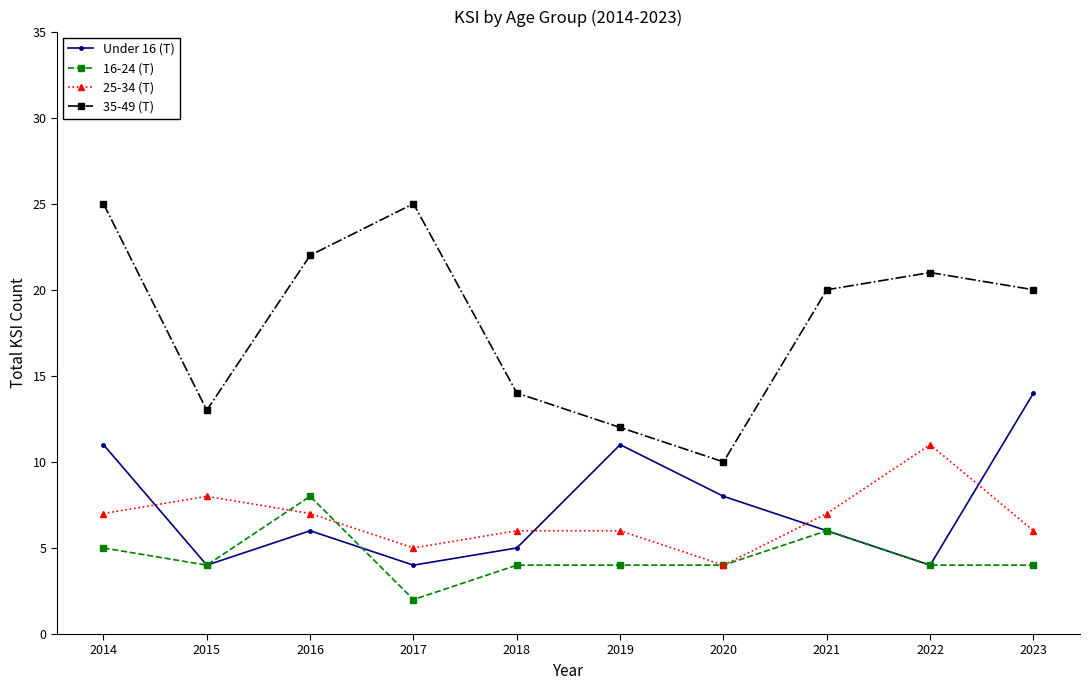

True or false: 25-34 (T) and 35-49 (T) cross at least once.

False